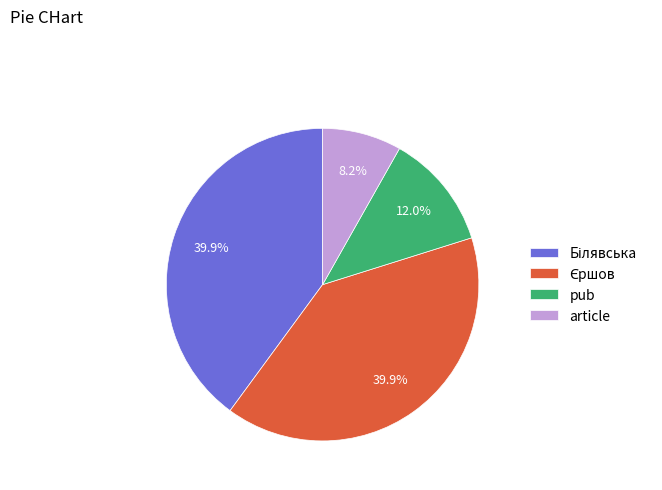

How much of the chart is everything except article?

91.8%